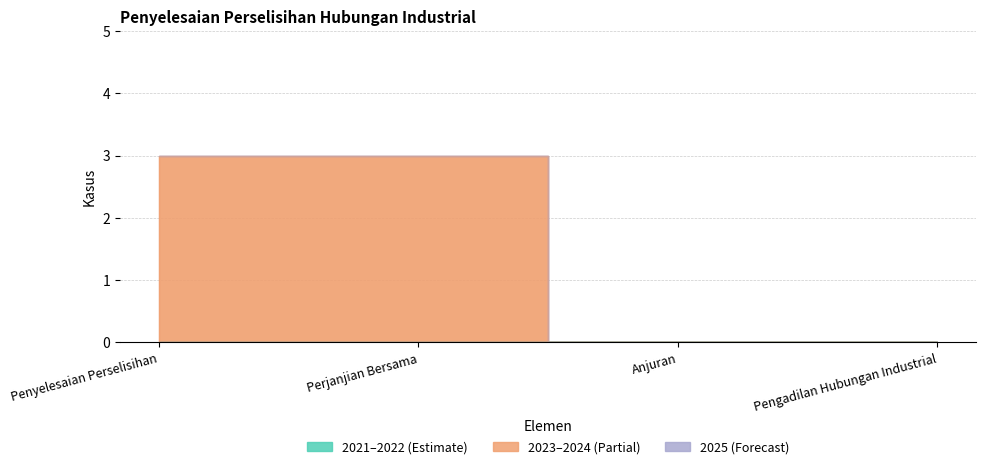

At how many categories does at least one series exceed 1?

2